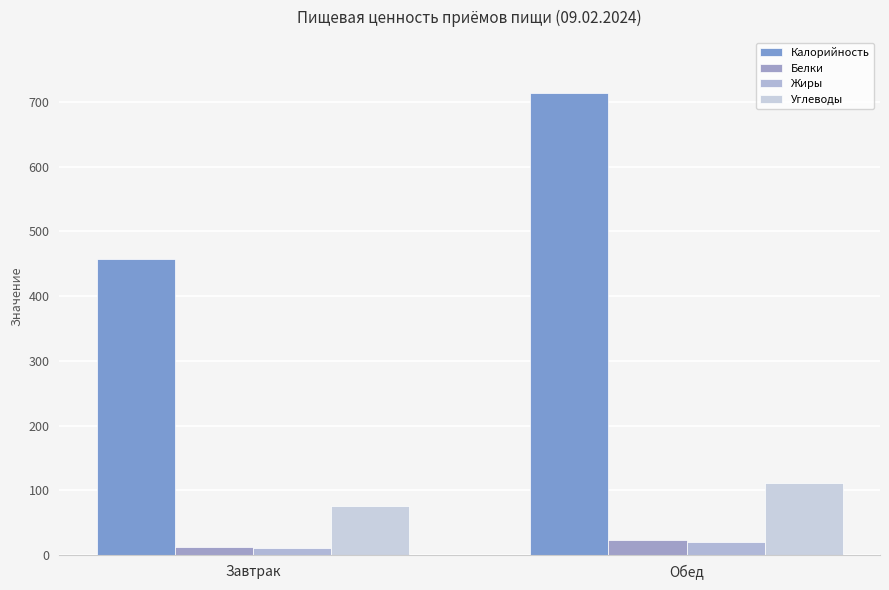

The value of Белки at Обед is 23.2. True or false?

True